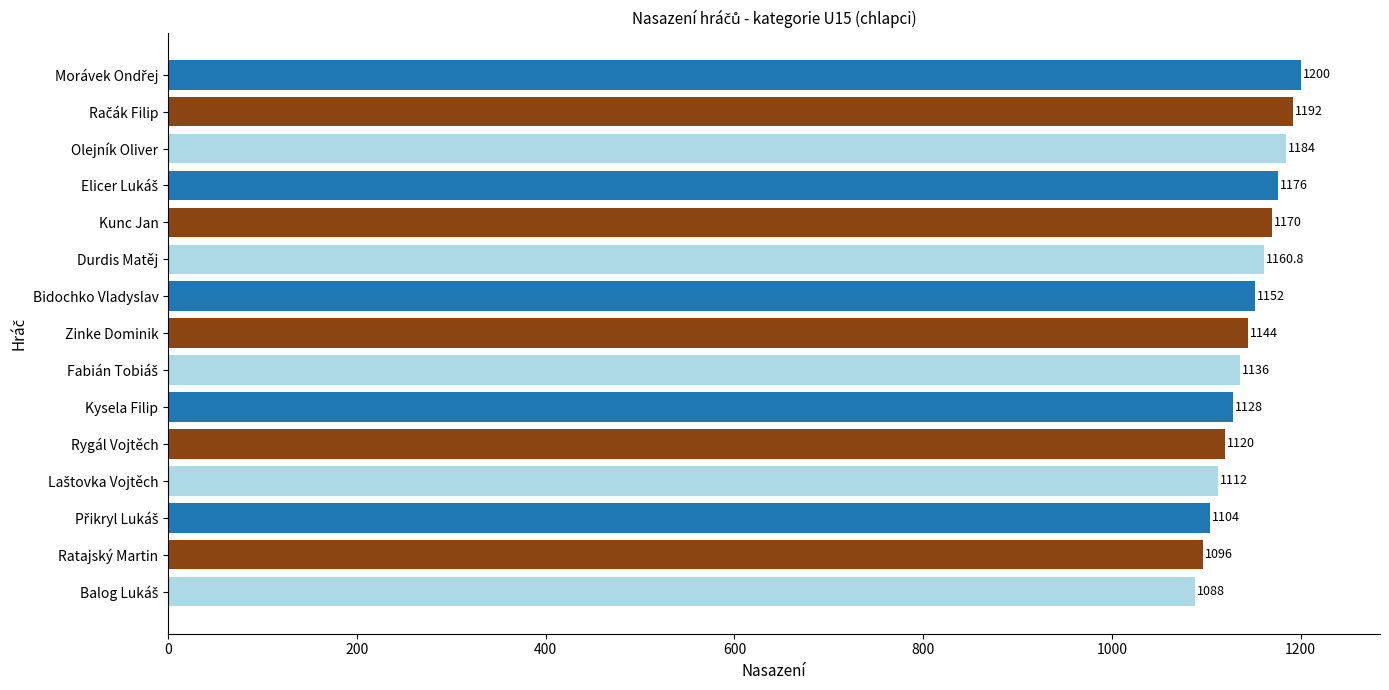

What is the maximum value shown in the chart?

1200.0